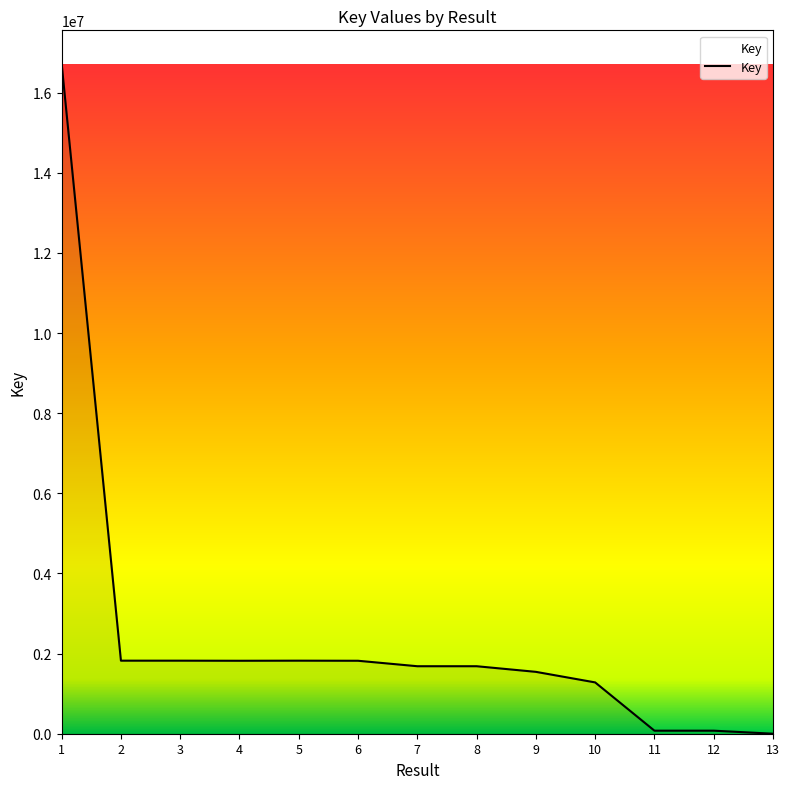

Approximately how many times larger is the value at 1 compared to 5?

9.2